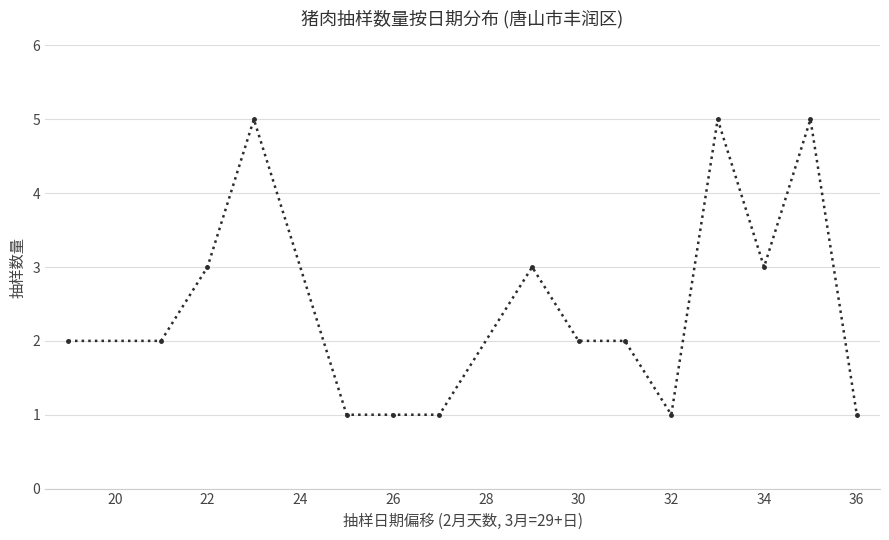

What is the value of the 1st point from the left?

2